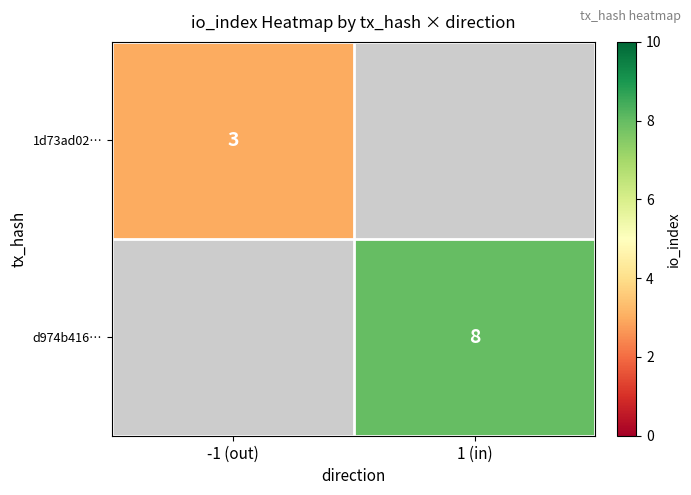

The value of 1d73ad02… at -1 (out) is 4. True or false?

False